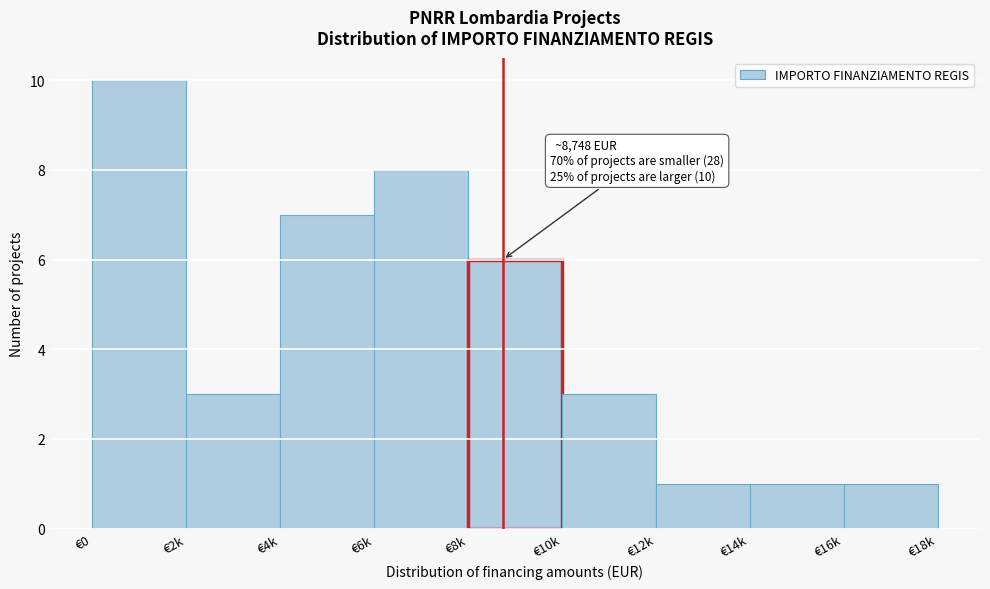

Reading right to left, transcribe all the data shown in this chart.

€16k=1	€14k=1	€12k=1	€10k=3	€8k=6	€6k=8	€4k=7	€2k=3	€0=10